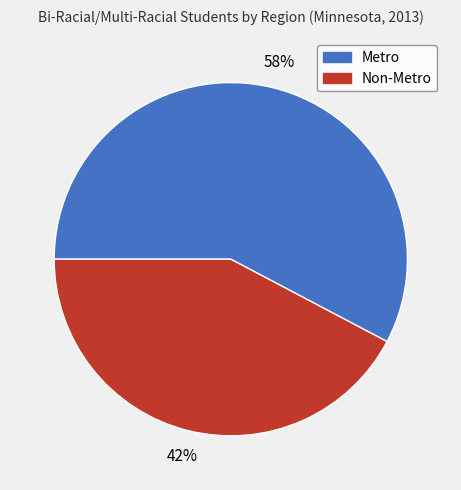

Do Metro and Non-Metro together represent more than half of the pie?

Yes